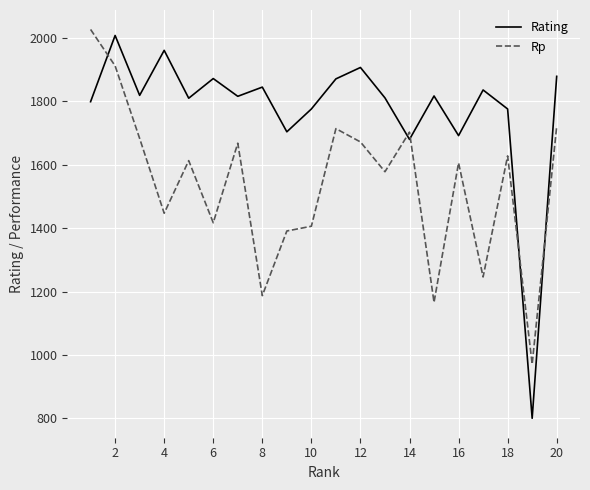

What is the sum of all Rating values?

35479